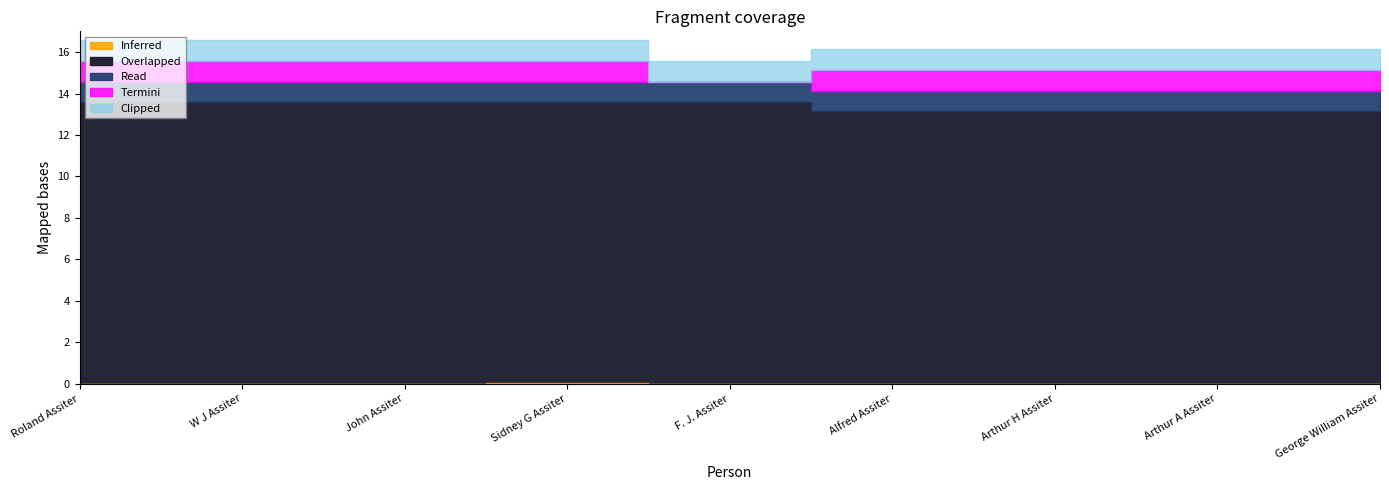

Which series has the widest spread of values?

Termini